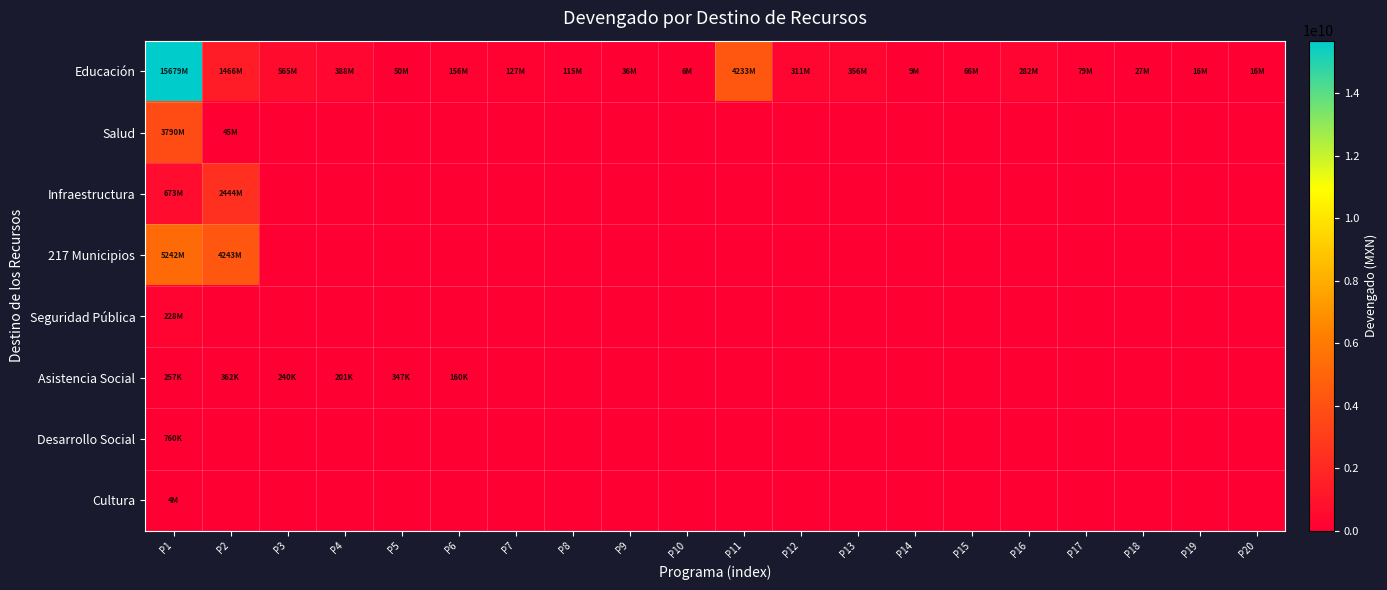

How many data points does each series have?

20